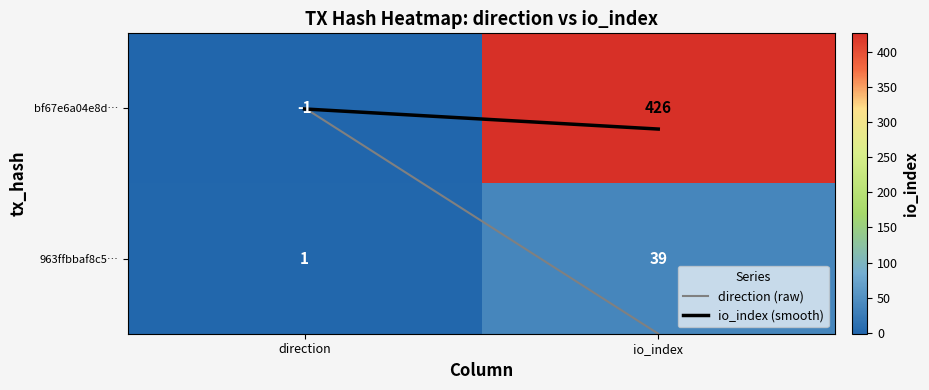

Which category has the highest value across all series?

io_index